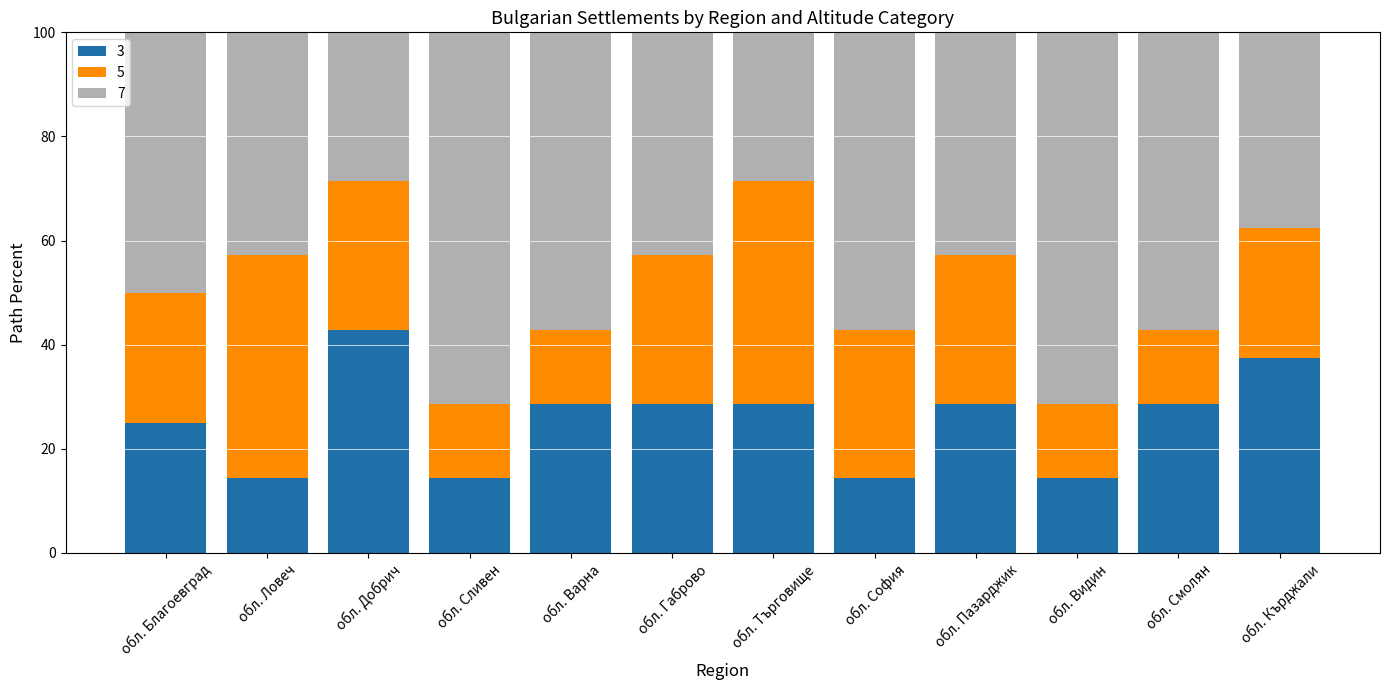

The 3 series shows 41.1 at обл. Варна. True or false?

False